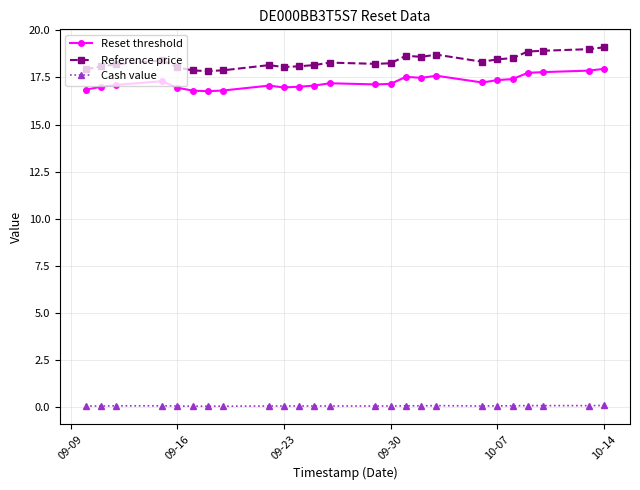

List the series in order of their peak value, lowest first.

Cash value, Reset threshold, Reference price